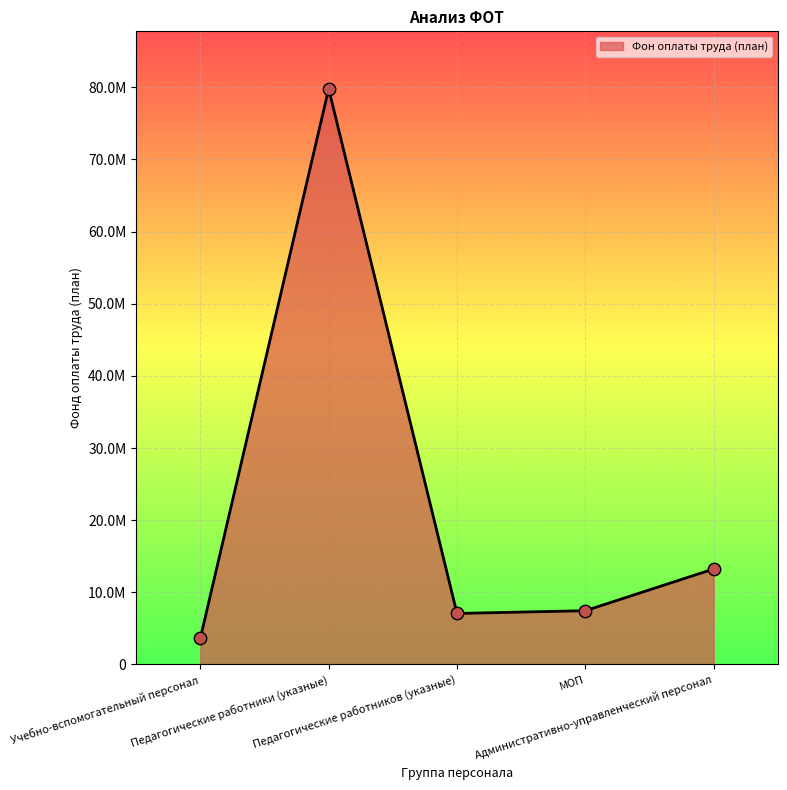

What is the change in value from Учебно-вспомогательный персонал to Педагогические работников (указные)?

+3436015.4